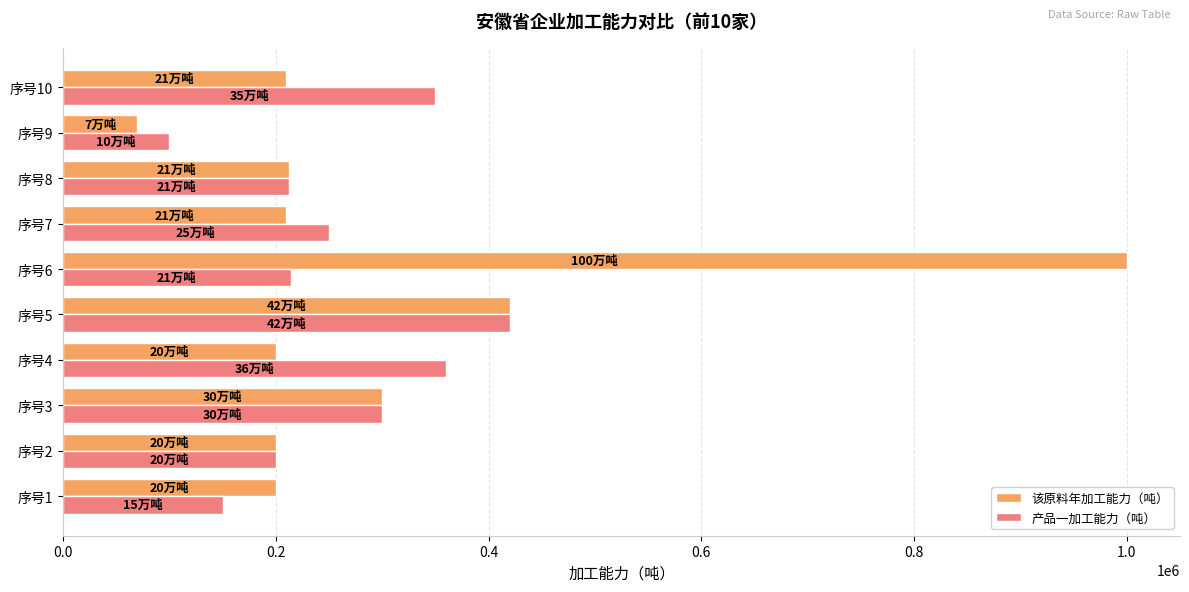

How many series are shown in this chart?

2